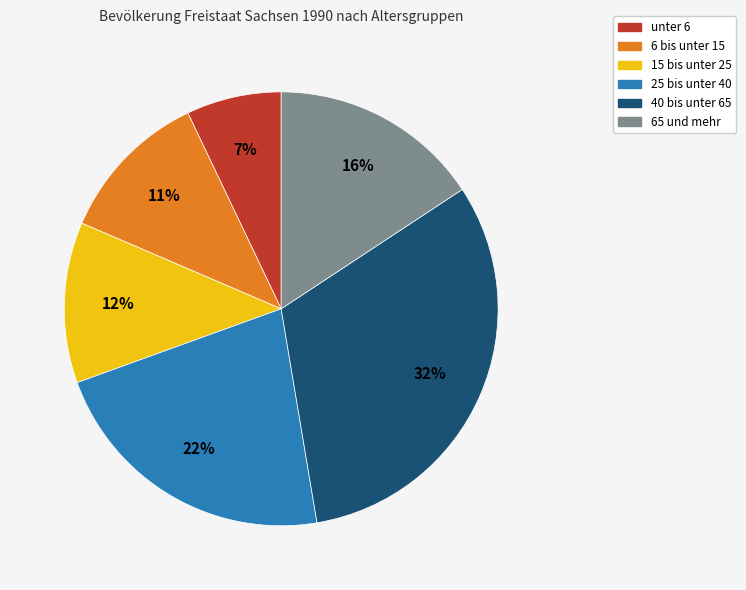

Count the number of slices in the pie.

6